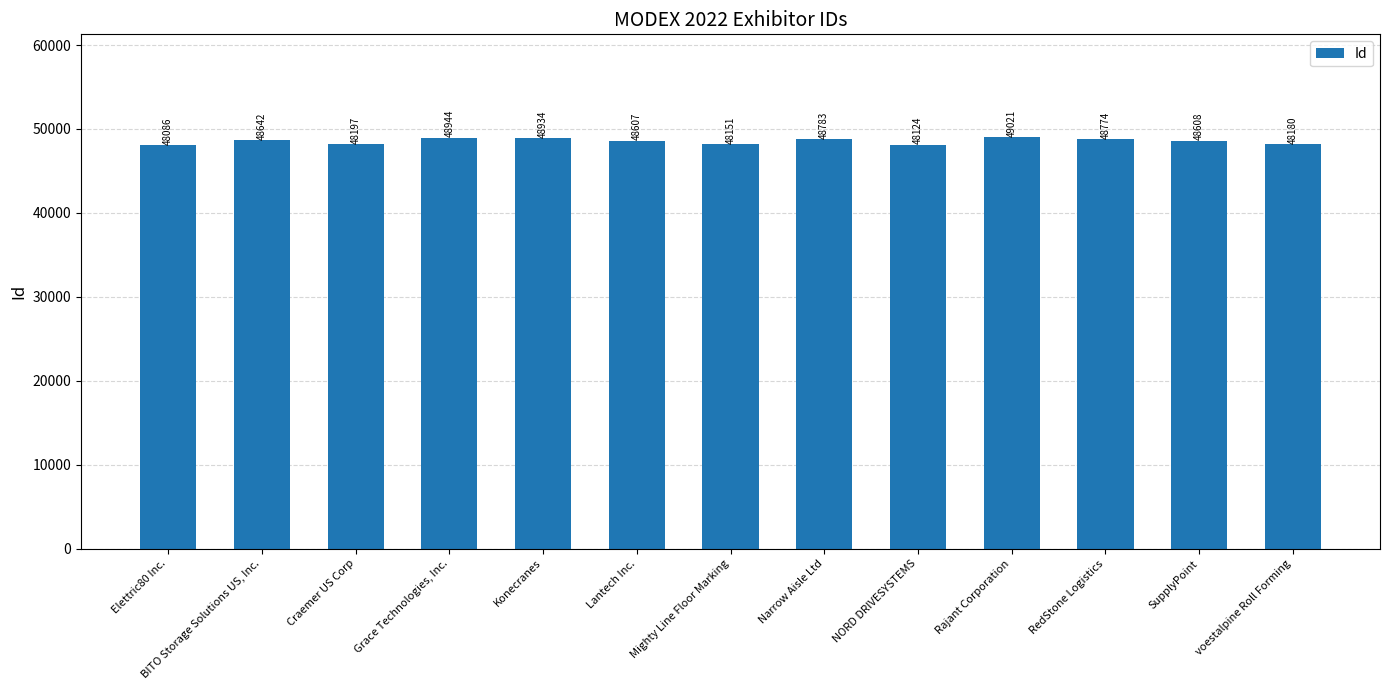

At which label is the value closest to 48553?

Lantech Inc.